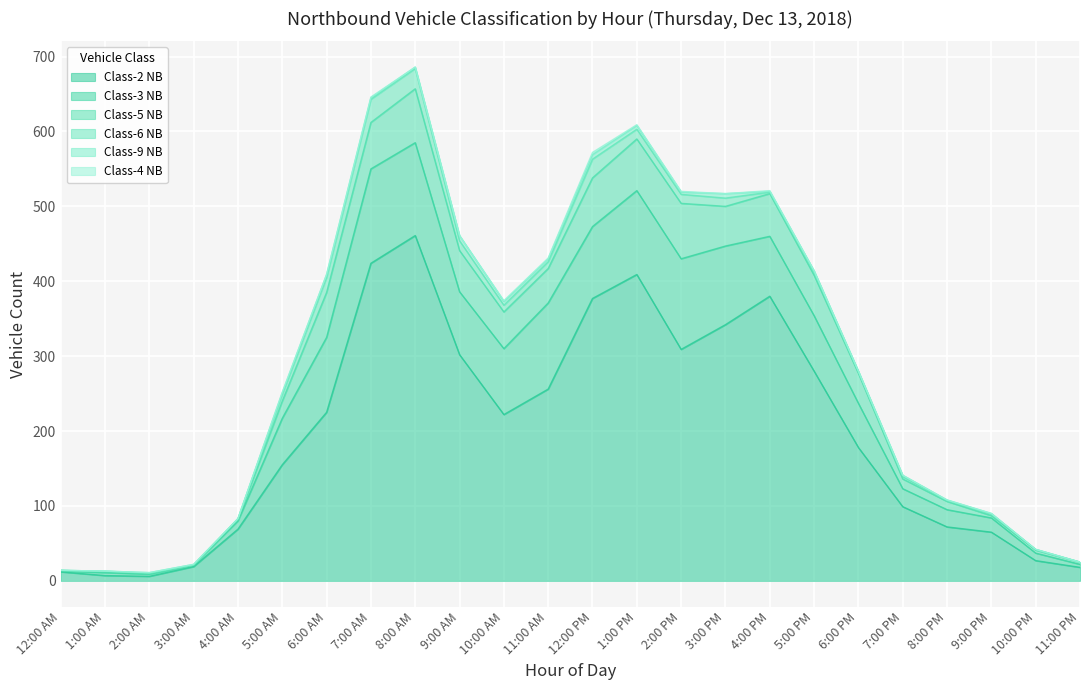

Reading left to right, what are all the values shown in this chart?

Class-2 NB: 12:00 AM=12	1:00 AM=7	2:00 AM=6	3:00 AM=19	4:00 AM=69	5:00 AM=155	6:00 AM=225	7:00 AM=424	8:00 AM=461	9:00 AM=302	10:00 AM=222	11:00 AM=256	12:00 PM=377	1:00 PM=409	2:00 PM=309	3:00 PM=342	4:00 PM=380	5:00 PM=280	6:00 PM=178	7:00 PM=99	8:00 PM=72	9:00 PM=65	10:00 PM=27	11:00 PM=18
Class-3 NB: 12:00 AM=1	1:00 AM=4	2:00 AM=3	3:00 AM=2	4:00 AM=11	5:00 AM=62	6:00 AM=100	7:00 AM=126	8:00 AM=124	9:00 AM=84	10:00 AM=88	11:00 AM=115	12:00 PM=96	1:00 PM=112	2:00 PM=121	3:00 PM=105	4:00 PM=80	5:00 PM=74	6:00 PM=59	7:00 PM=24	8:00 PM=23	9:00 PM=19	10:00 PM=10	11:00 PM=4
Class-5 NB: 12:00 AM=1	1:00 AM=1	2:00 AM=1	3:00 AM=0	4:00 AM=2	5:00 AM=23	6:00 AM=60	7:00 AM=62	8:00 AM=72	9:00 AM=55	10:00 AM=49	11:00 AM=46	12:00 PM=65	1:00 PM=69	2:00 PM=74	3:00 PM=53	4:00 PM=57	5:00 PM=54	6:00 PM=40	7:00 PM=13	8:00 PM=11	9:00 PM=3	10:00 PM=4	11:00 PM=3
Class-6 NB: 12:00 AM=0	1:00 AM=1	2:00 AM=0	3:00 AM=0	4:00 AM=1	5:00 AM=9	6:00 AM=20	7:00 AM=31	8:00 AM=27	9:00 AM=13	10:00 AM=9	11:00 AM=9	12:00 PM=25	1:00 PM=13	2:00 PM=12	3:00 PM=11	4:00 PM=2	5:00 PM=4	6:00 PM=2	7:00 PM=3	8:00 PM=1	9:00 PM=2	10:00 PM=1	11:00 PM=0
Class-9 NB: 12:00 AM=0	1:00 AM=0	2:00 AM=1	3:00 AM=1	4:00 AM=0	5:00 AM=2	6:00 AM=4	7:00 AM=2	8:00 AM=2	9:00 AM=7	10:00 AM=5	11:00 AM=4	12:00 PM=6	1:00 PM=5	2:00 PM=3	3:00 PM=6	4:00 PM=1	5:00 PM=2	6:00 PM=1	7:00 PM=2	8:00 PM=1	9:00 PM=1	10:00 PM=0	11:00 PM=0
Class-4 NB: 12:00 AM=0	1:00 AM=0	2:00 AM=0	3:00 AM=0	4:00 AM=0	5:00 AM=1	6:00 AM=0	7:00 AM=1	8:00 AM=0	9:00 AM=0	10:00 AM=1	11:00 AM=1	12:00 PM=3	1:00 PM=1	2:00 PM=1	3:00 PM=0	4:00 PM=1	5:00 PM=0	6:00 PM=0	7:00 PM=0	8:00 PM=0	9:00 PM=0	10:00 PM=0	11:00 PM=0